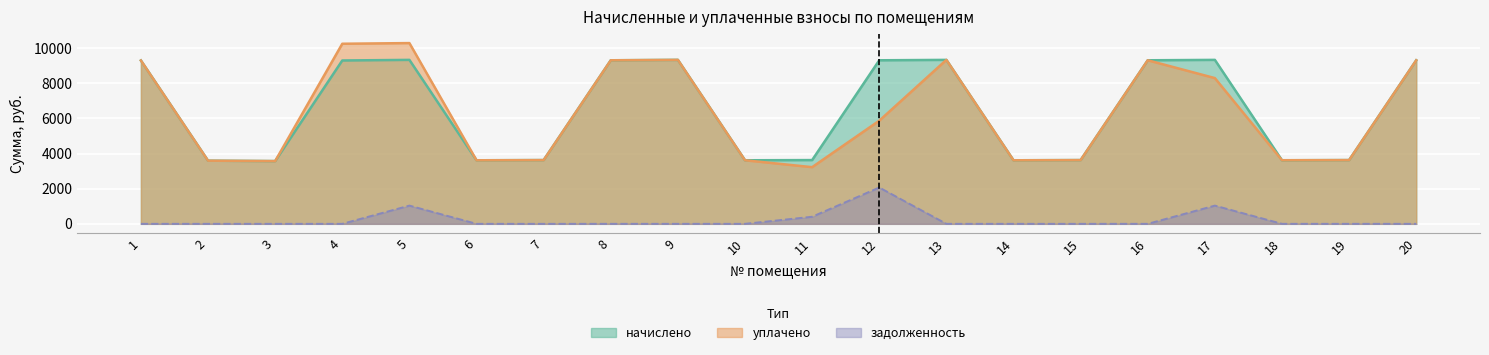

What is the value of the начислено point at the 10th from the left?

3617.3